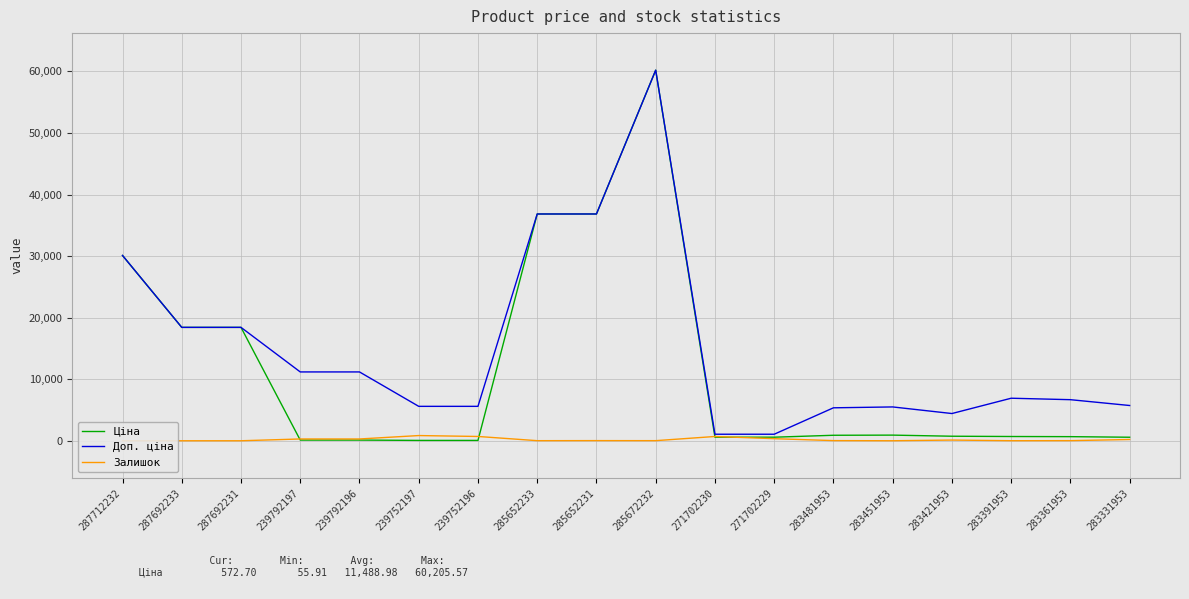

How many series are shown in this chart?

3